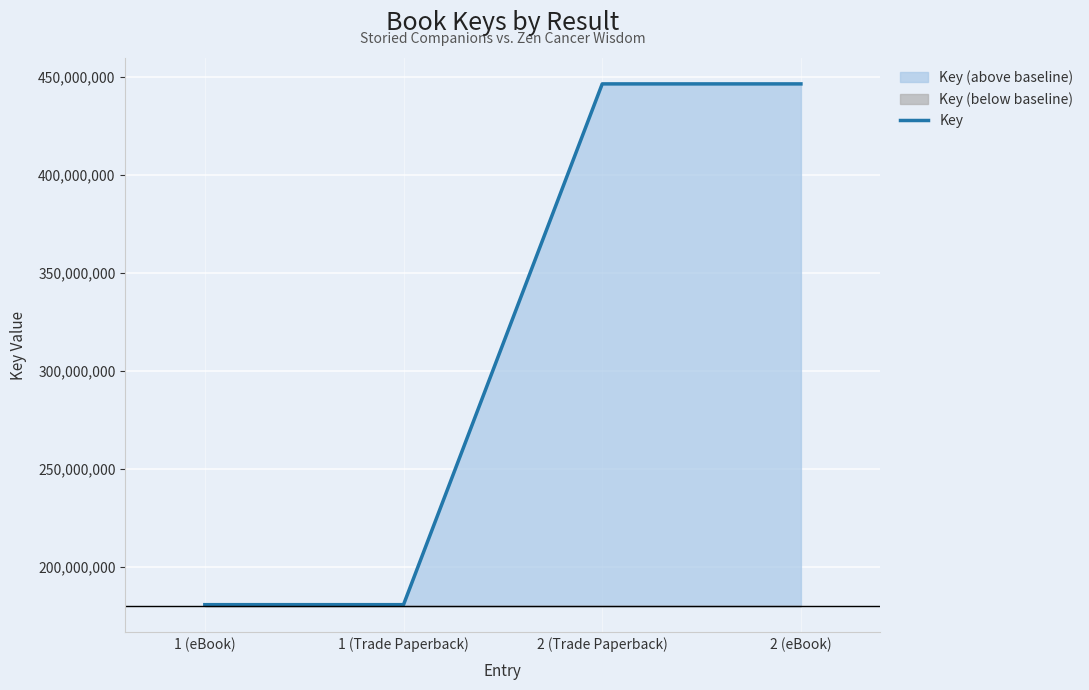

What is the maximum value for Key?

446584926